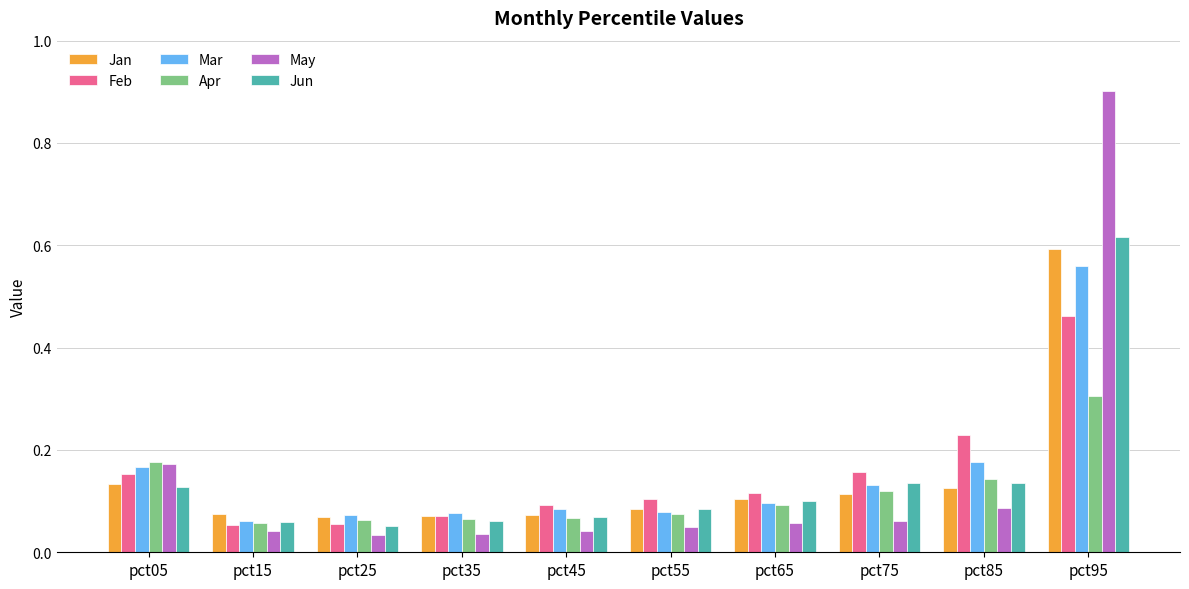

The Apr series shows 0.0 at pct25. True or false?

False